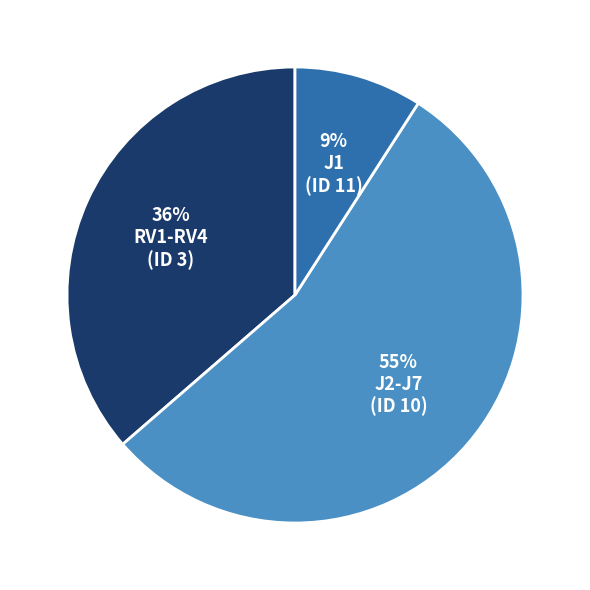

Does any single category account for the majority?

Yes